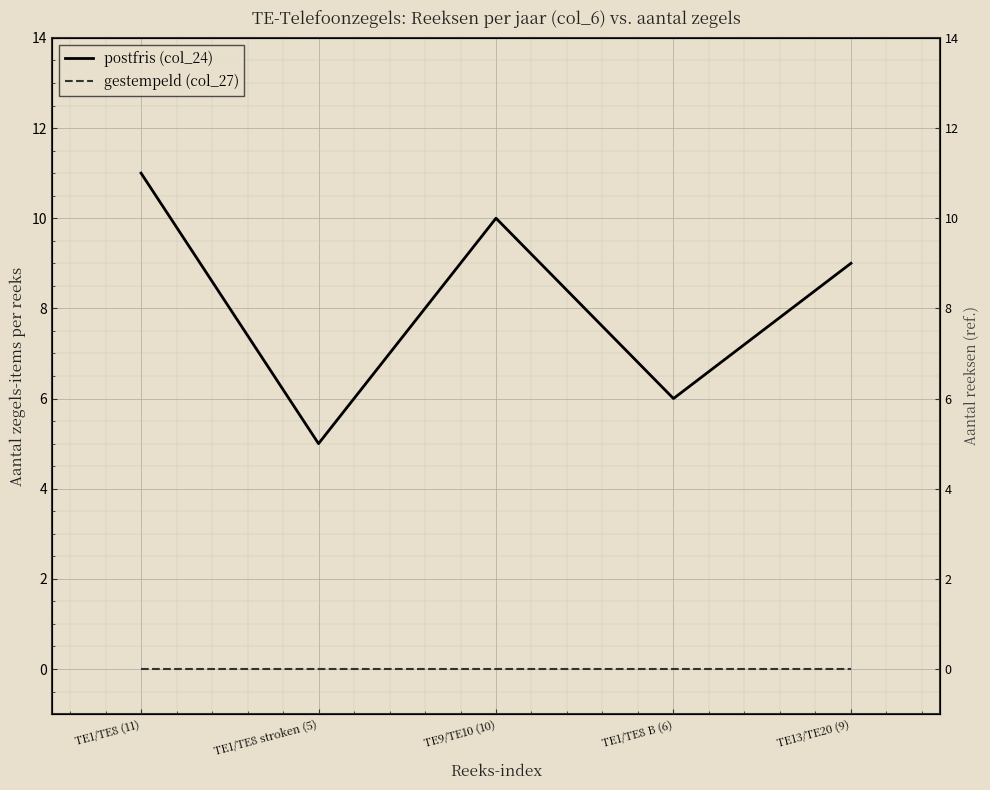

At which label is postfris (col_24) closest to 8?

TE13/TE20 (9)